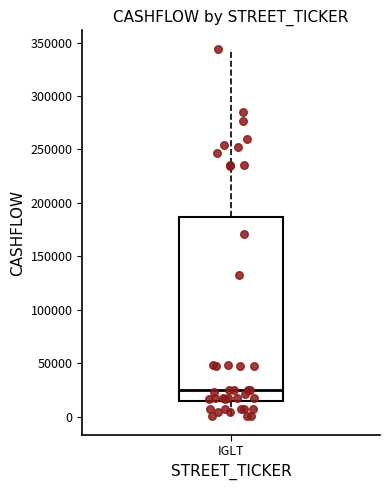

Where does the lower whisker of the box for IGLT end on the y-axis? The values are not printed on the chart, so give them approximately, as read against the axis.

0